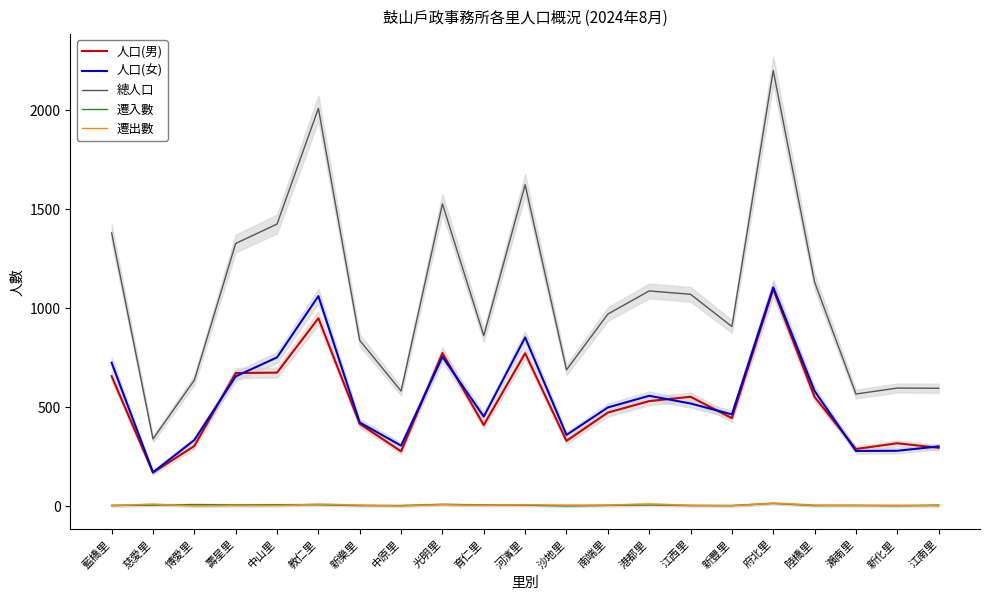

Where is the first local maximum for 遷出數?

慈愛里